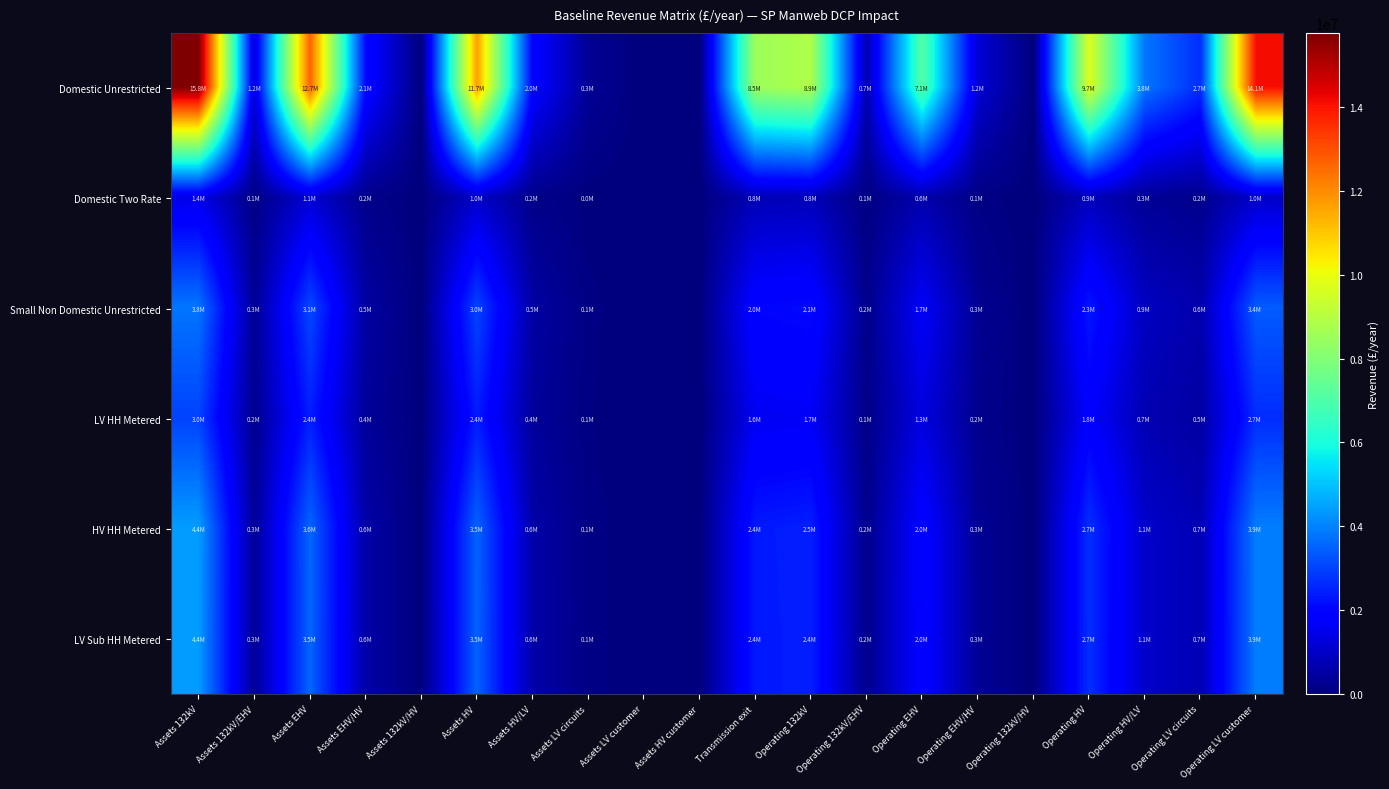

Which series changed the most between Assets EHV and Operating 132kV/EHV?

Domestic Unrestricted